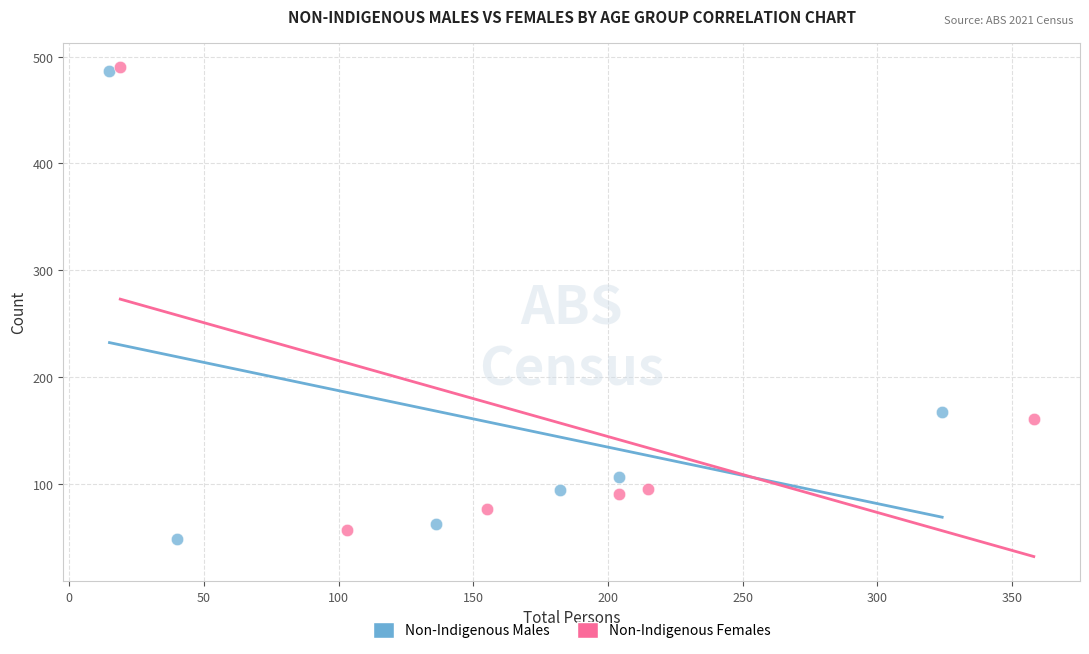

Which series has the largest Y range (max minus min)?

Non-Indigenous Males